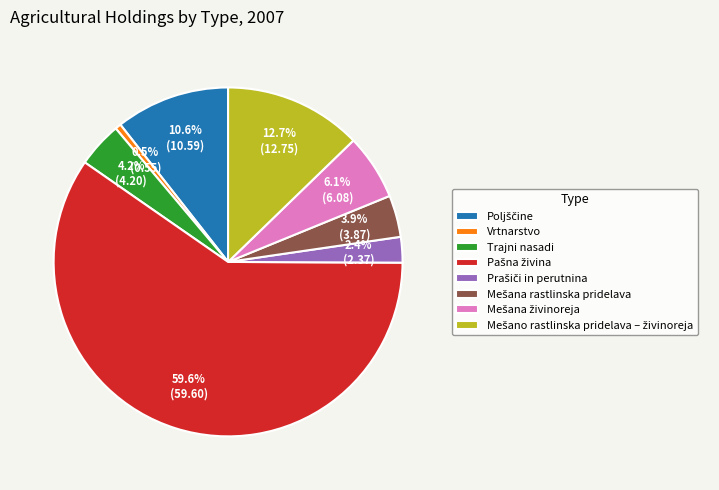

Which slice is the smallest?

Vrtnarstvo